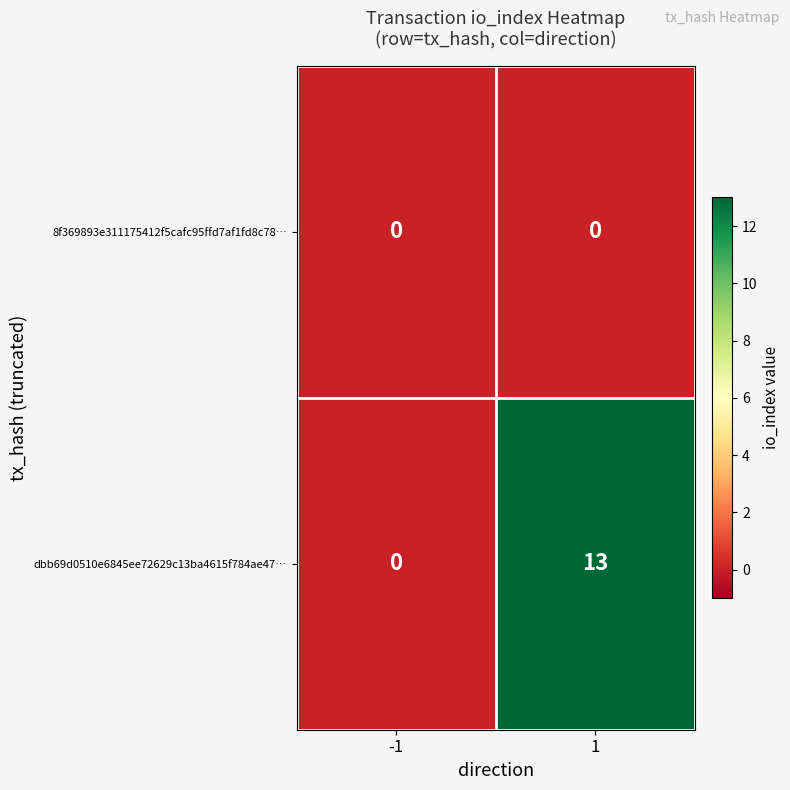

At 1, list the series in order from smallest to largest.

8f369893e311175412f5cafc95ffd7af1fd8c78…, dbb69d0510e6845ee72629c13ba4615f784ae47…